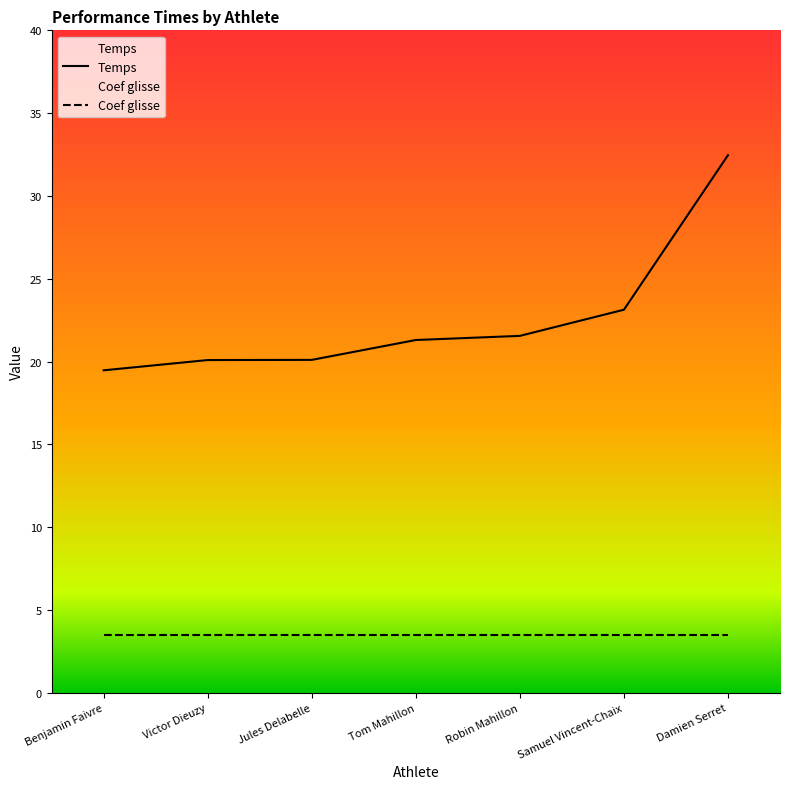

True or false: there are more than 2 points higher than both neighbors.

False